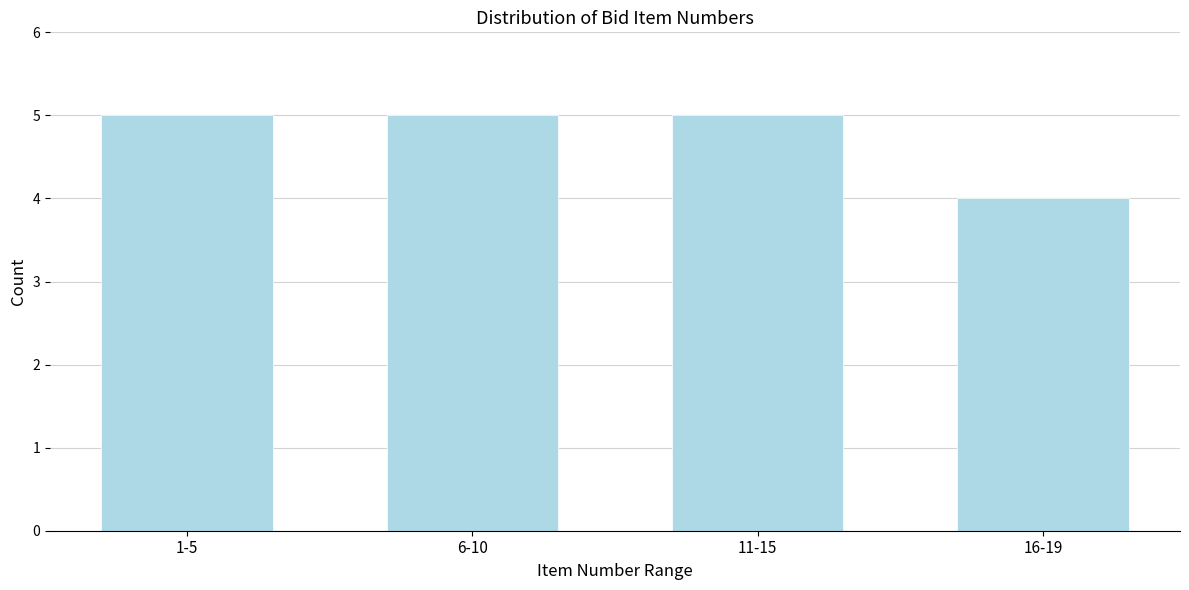

Reading left to right, what are all the values shown in this chart?

5	5	5	4